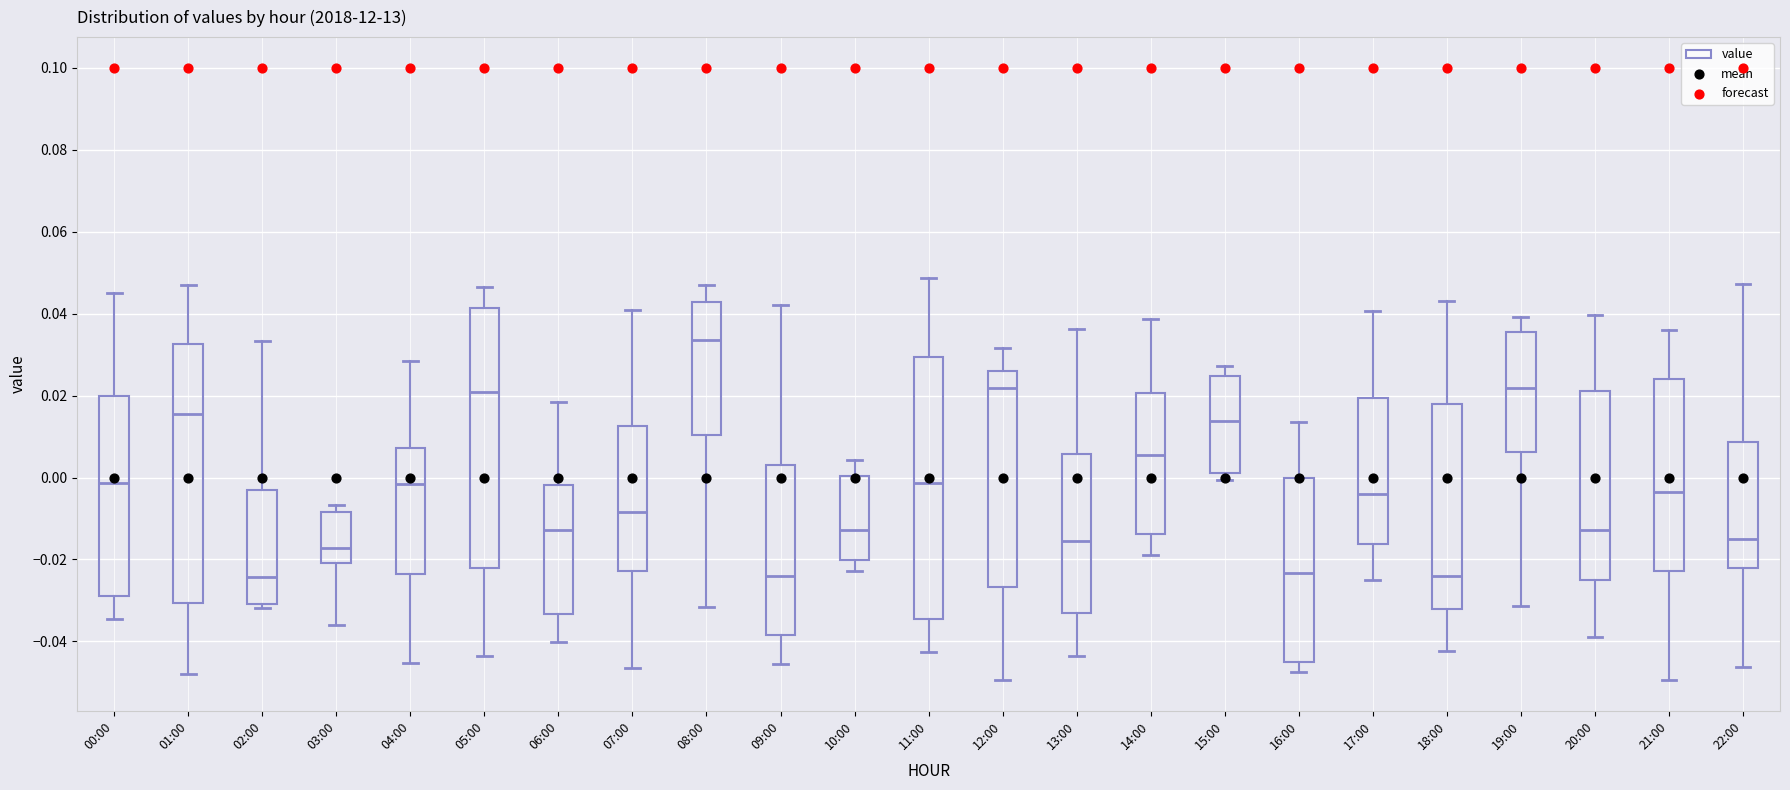

Reading left to right, read every box against the y-axis: the position of its median line, the range the box covers, and the ends of its whiskers. The values are not printed on the chart, so give them approximately, as read against the axis.

00:00: median -0.002, box -0.028 to 0.020, whiskers -0.034 to 0.046
01:00: median 0.016, box -0.030 to 0.032, whiskers -0.048 to 0.046
02:00: median -0.024, box -0.030 to -0.004, whiskers -0.032 to 0.034
03:00: median -0.018, box -0.020 to -0.008, whiskers -0.036 to -0.006
04:00: median -0.002, box -0.024 to 0.008, whiskers -0.046 to 0.028
05:00: median 0.020, box -0.022 to 0.042, whiskers -0.044 to 0.046
06:00: median -0.012, box -0.034 to -0.002, whiskers -0.040 to 0.018
07:00: median -0.008, box -0.022 to 0.012, whiskers -0.046 to 0.040
08:00: median 0.034, box 0.010 to 0.042, whiskers -0.032 to 0.046
09:00: median -0.024, box -0.038 to 0.002, whiskers -0.046 to 0.042
10:00: median -0.012, box -0.020 to 0.000, whiskers -0.022 to 0.004
11:00: median -0.002, box -0.034 to 0.030, whiskers -0.042 to 0.048
12:00: median 0.022, box -0.026 to 0.026, whiskers -0.050 to 0.032
13:00: median -0.016, box -0.034 to 0.006, whiskers -0.044 to 0.036
14:00: median 0.006, box -0.014 to 0.020, whiskers -0.018 to 0.038
15:00: median 0.014, box 0.002 to 0.024, whiskers 0.000 to 0.028
16:00: median -0.024, box -0.044 to 0.000, whiskers -0.048 to 0.014
17:00: median -0.004, box -0.016 to 0.020, whiskers -0.026 to 0.040
18:00: median -0.024, box -0.032 to 0.018, whiskers -0.042 to 0.042
19:00: median 0.022, box 0.006 to 0.036, whiskers -0.032 to 0.040
20:00: median -0.012, box -0.024 to 0.022, whiskers -0.038 to 0.040
21:00: median -0.004, box -0.022 to 0.024, whiskers -0.050 to 0.036
22:00: median -0.014, box -0.022 to 0.008, whiskers -0.046 to 0.048